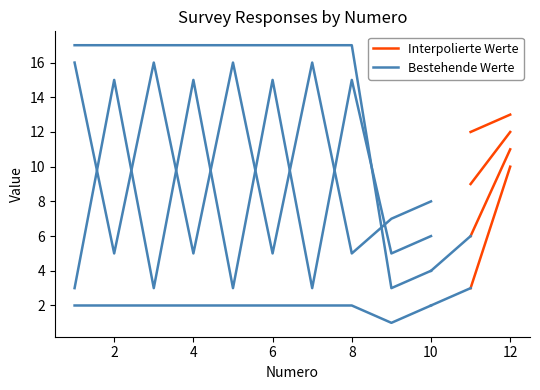

The value of C2 at 10 is 7. True or false?

False